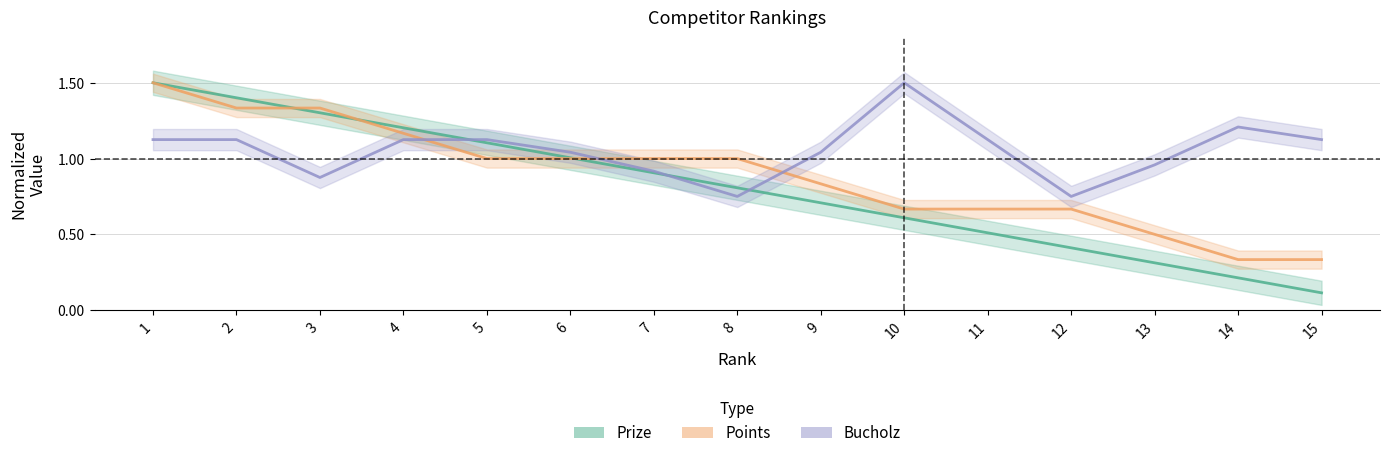

Where do Prize and Points first cross each other?

2 and 3